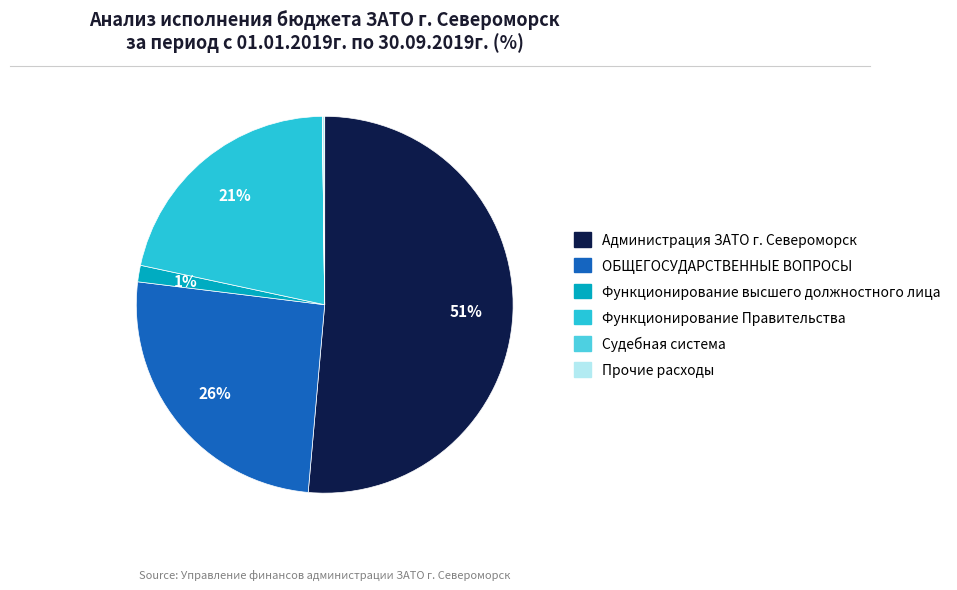

What is the largest slice in the pie chart?

Администрация ЗАТО г. Североморск